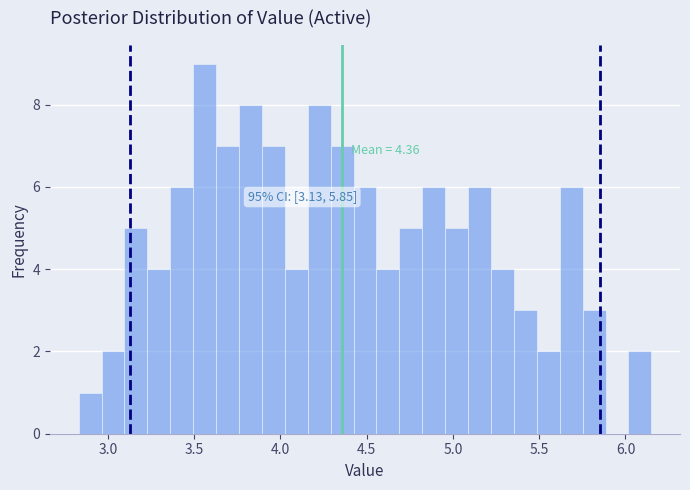

Around what value on the x-axis is the tallest bar? Give the approximate position of its centre, as read against the axis.

3.55